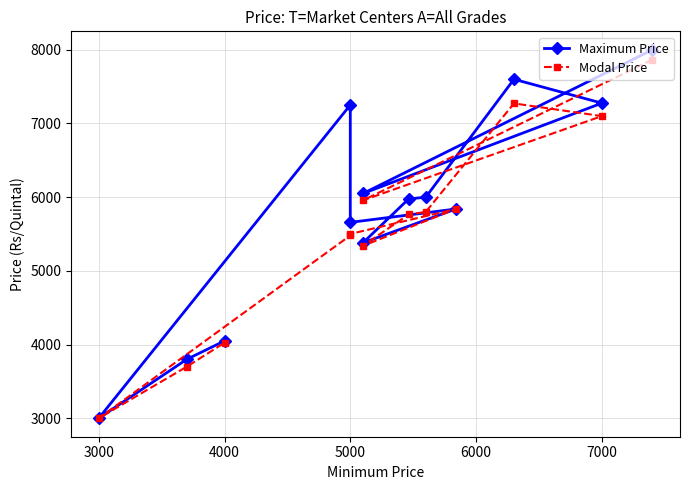

What is the sum of all Modal Price values?

72646